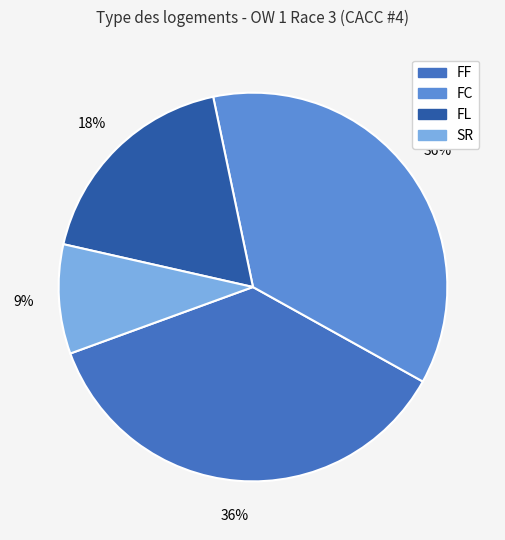

Which category has the smallest portion of the pie?

SR